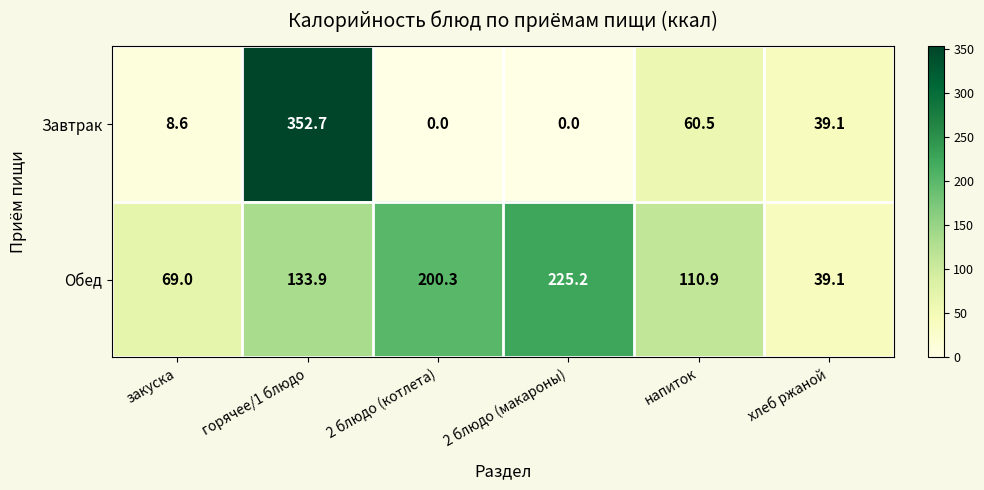

What is the spread (max minus min) of values at 2 блюдо (котлета)?

200.3